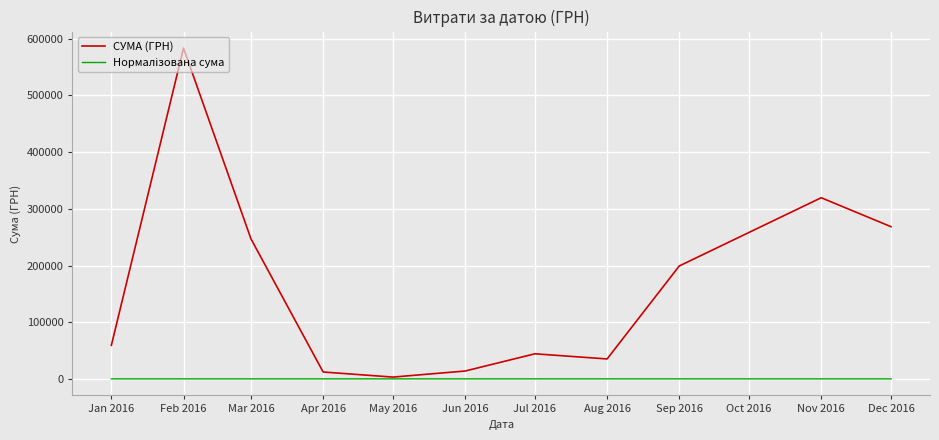

The value of СУМА (ГРН) at Nov 2016 is 129613.2. True or false?

False